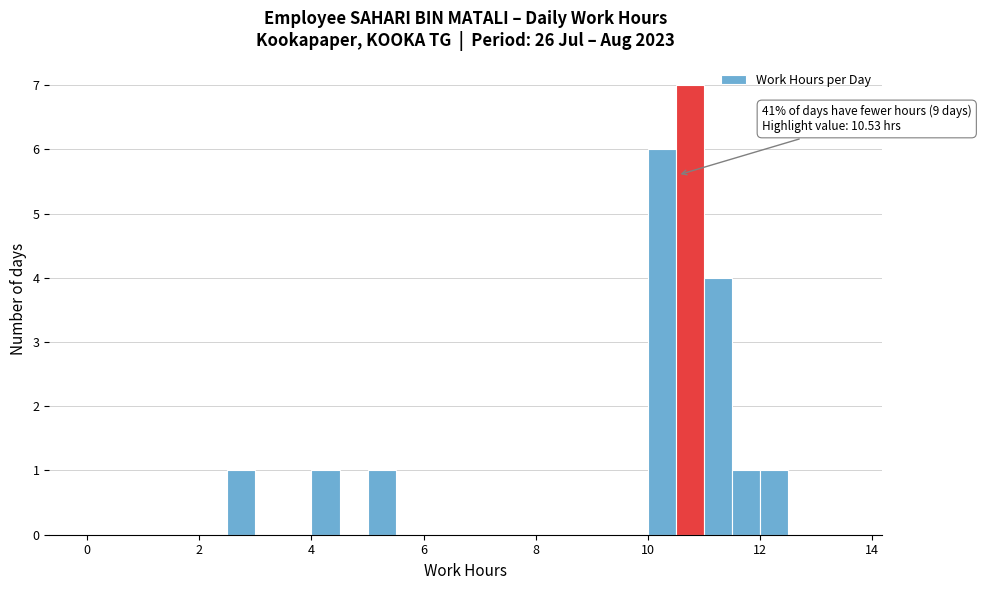

Around what value on the x-axis is the tallest bar? Give the approximate position of its centre, as read against the axis.

10.8